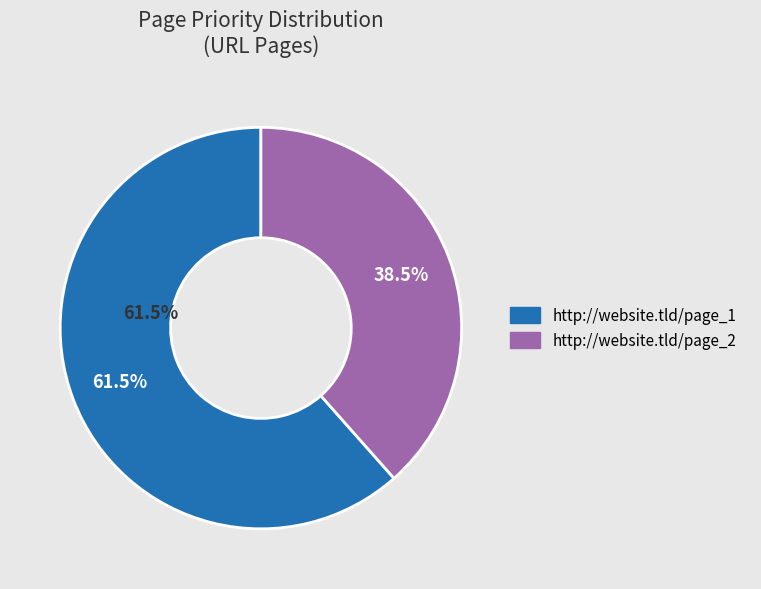

How many segments does this pie chart have?

2